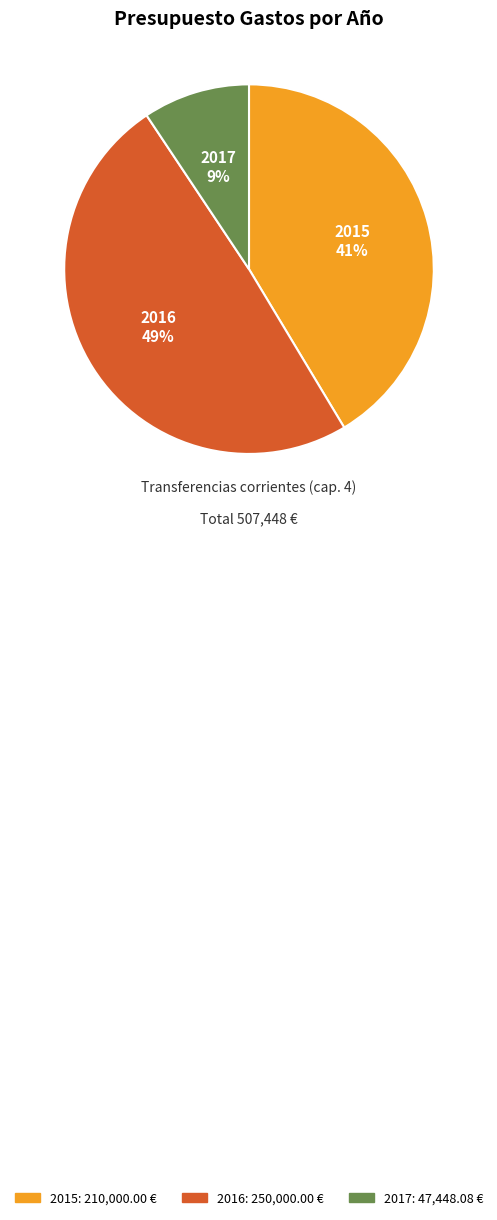

Approximately how many times larger is the value at 2016 compared to 2015?

1.2